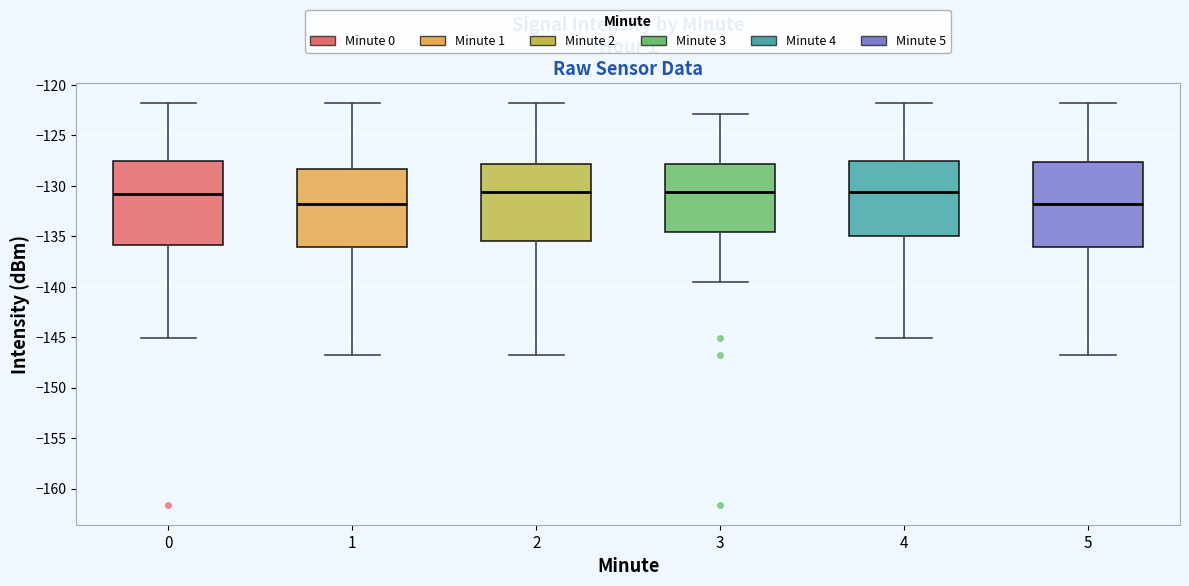

Where does the median line of the box at x = 1 sit on the y-axis? The values are not printed on the chart, so give them approximately, as read against the axis.

-132.0